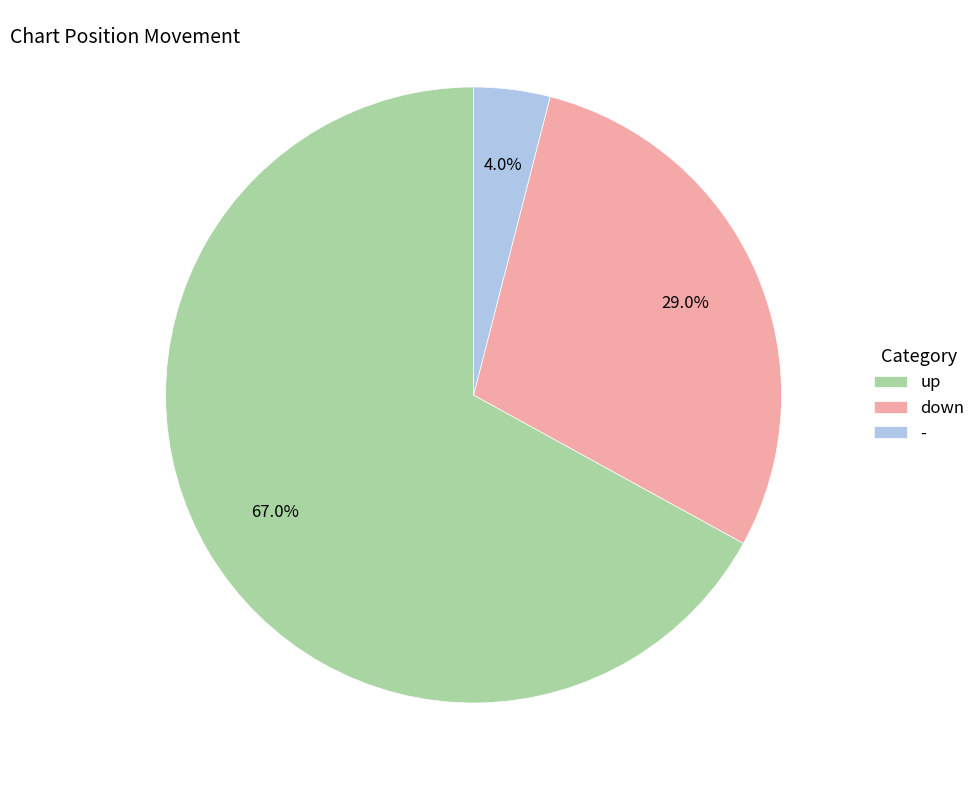

Is it true that up is 67% of the pie?

True